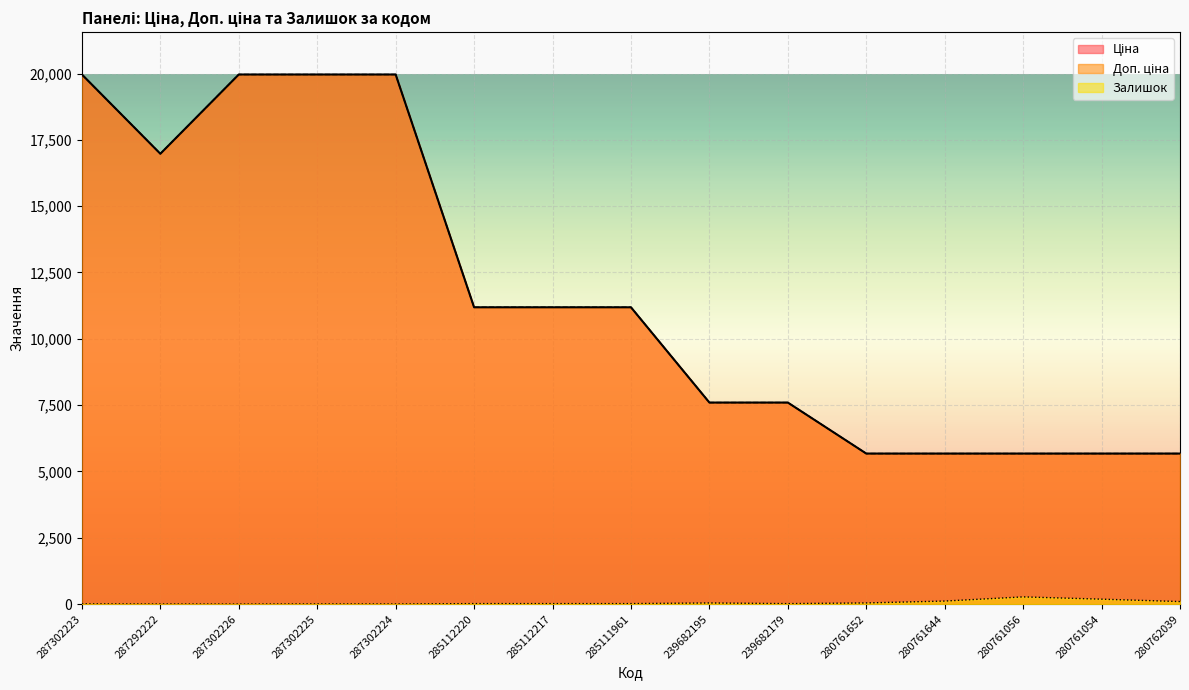

Is it true that Доп. ціна equals 5400.5 at 287302224?

False